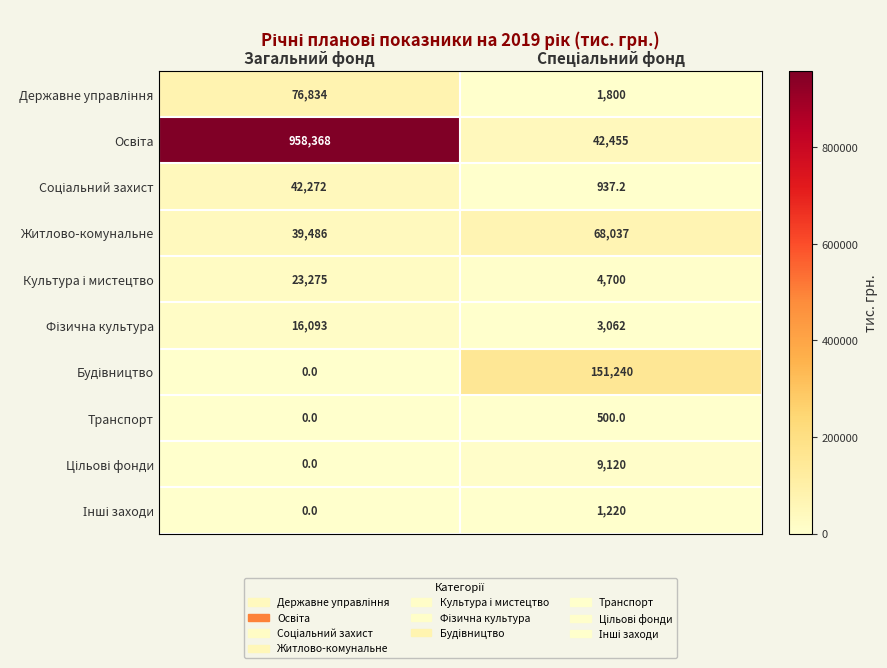

The Житлово-комунальне series shows 39486.0 at Загальний фонд. True or false?

True